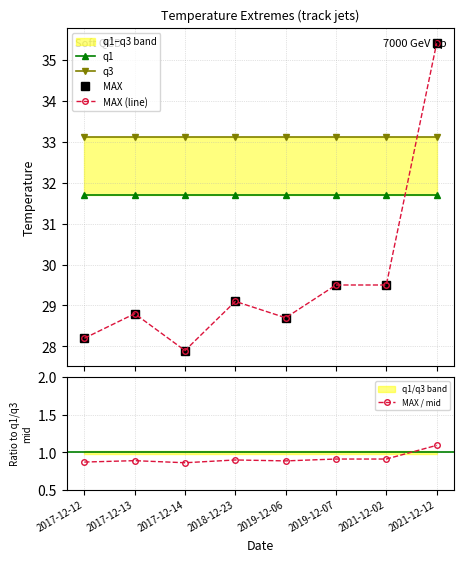

Is this an area chart (filled region under the line)?

No